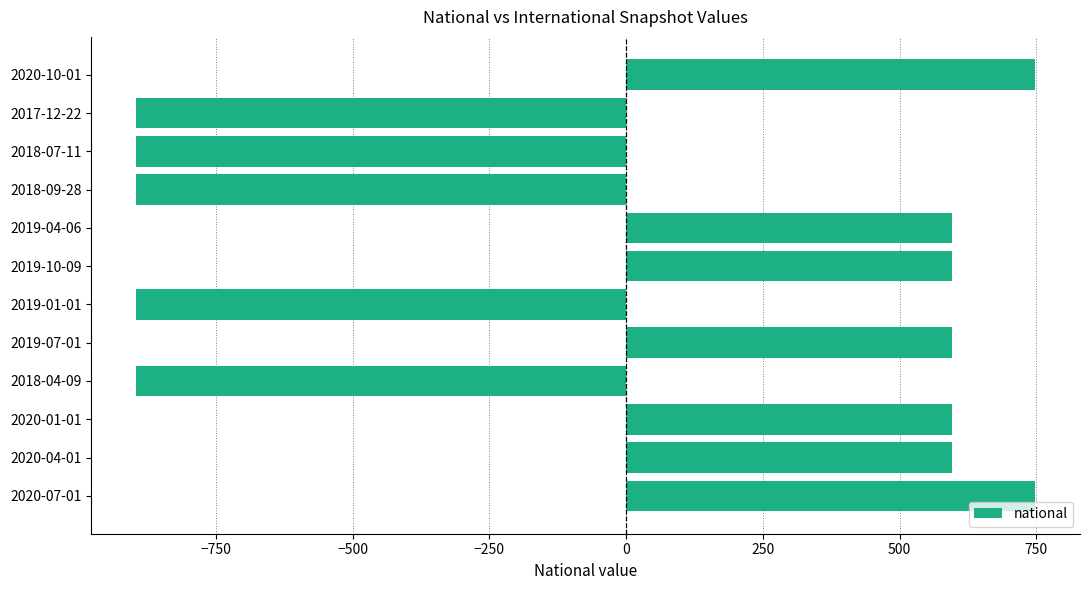

What is the difference between the second highest and minimum values?

1643.0